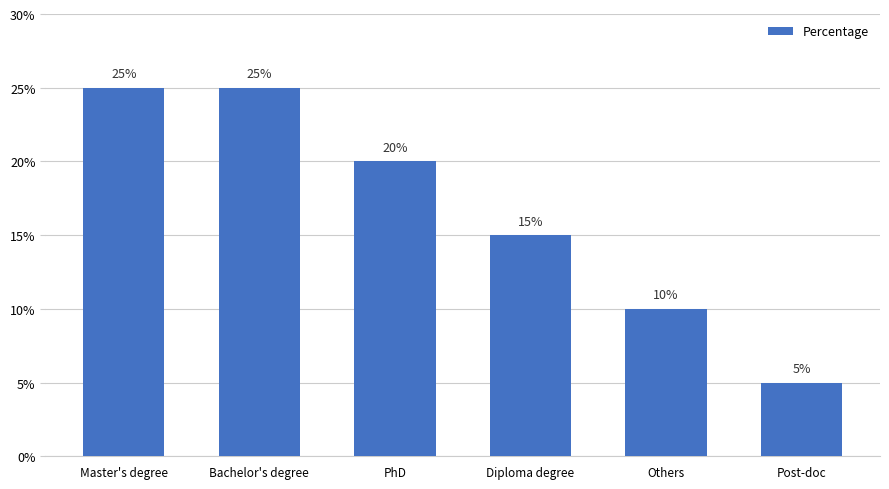

Where is the data nearest to the value 0?

Post-doc